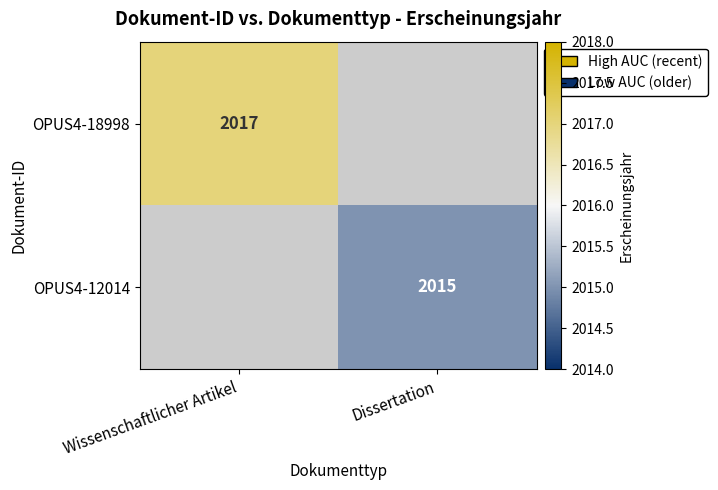

The value of OPUS4-18998 at Wissenschaftlicher Artikel is 2961. True or false?

False